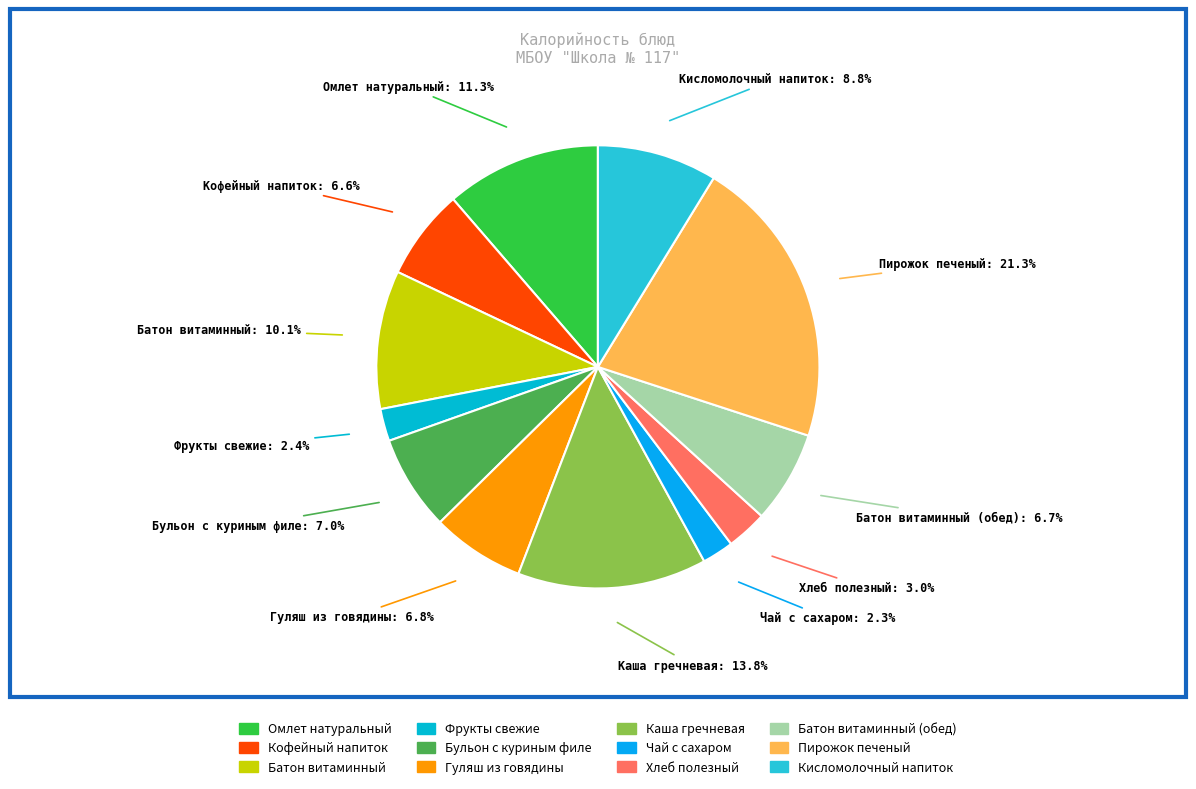

Count the number of slices in the pie.

12